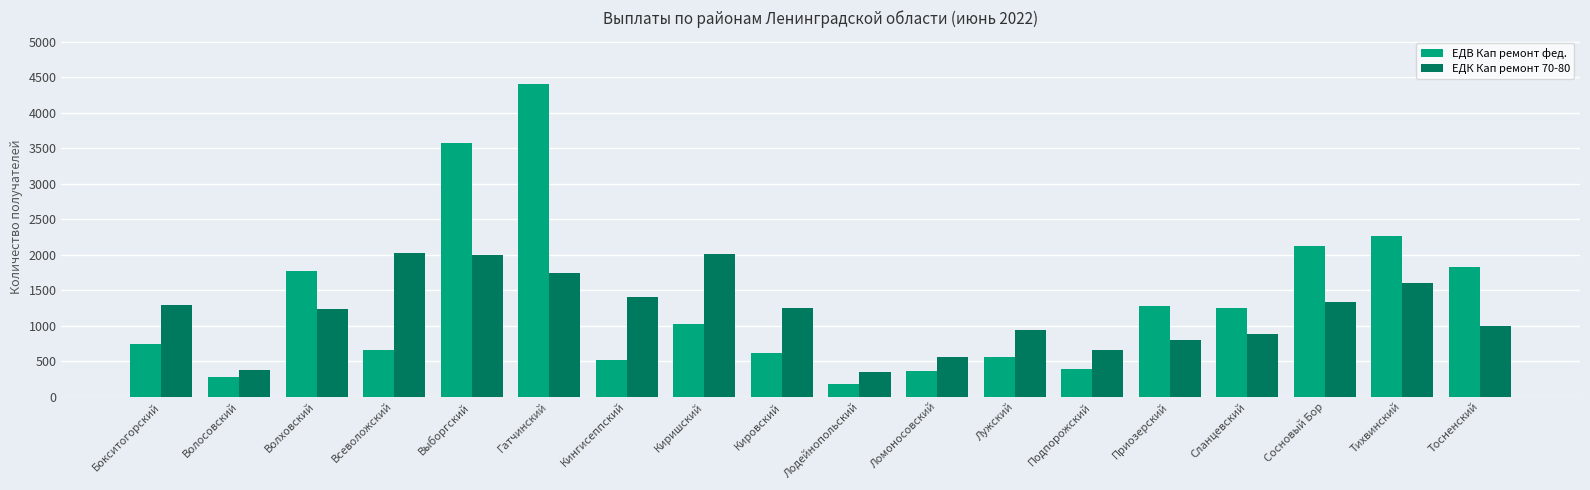

What is the average value of the ЕДВ Кап ремонт фед. series?

1322